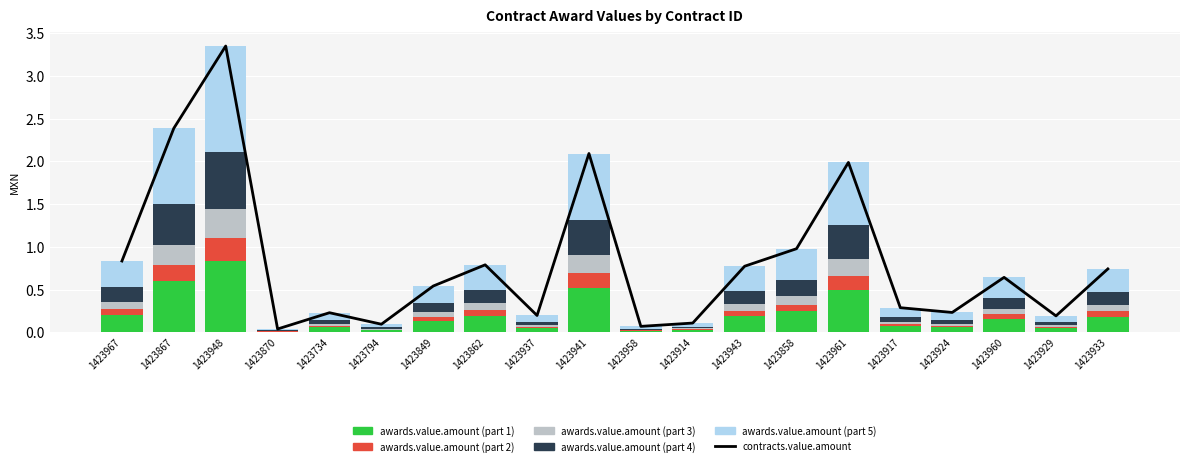

What is the total value across all series at 1423734?

0.5